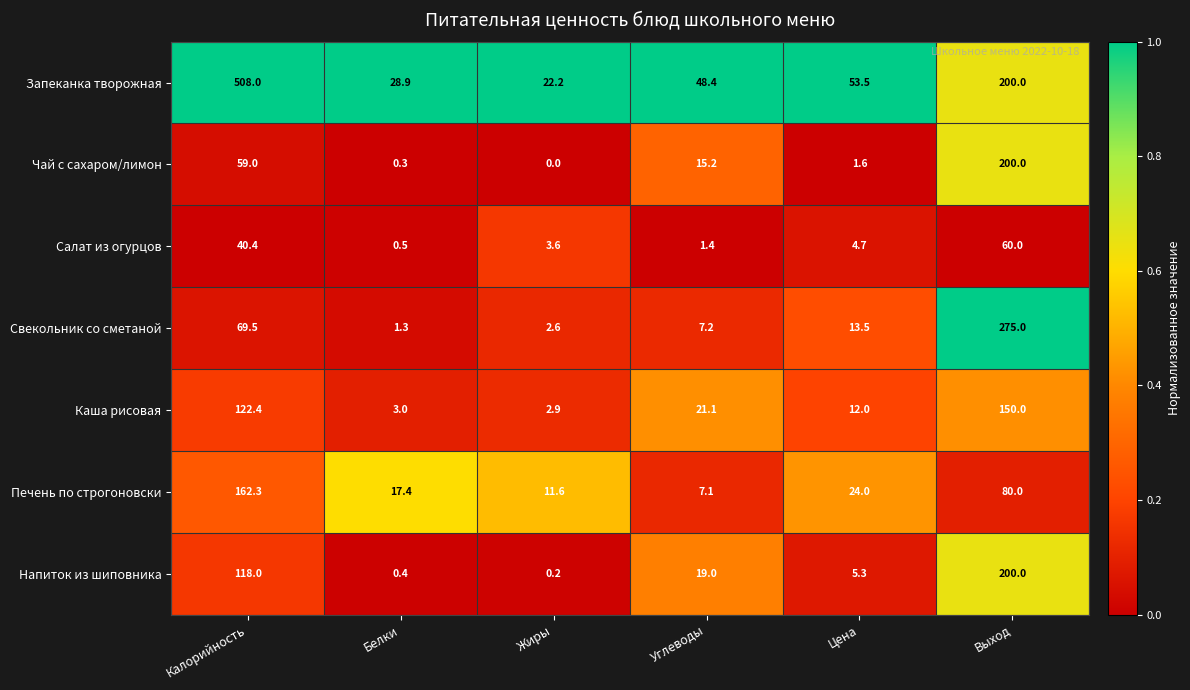

What is the greatest value displayed?

508.0